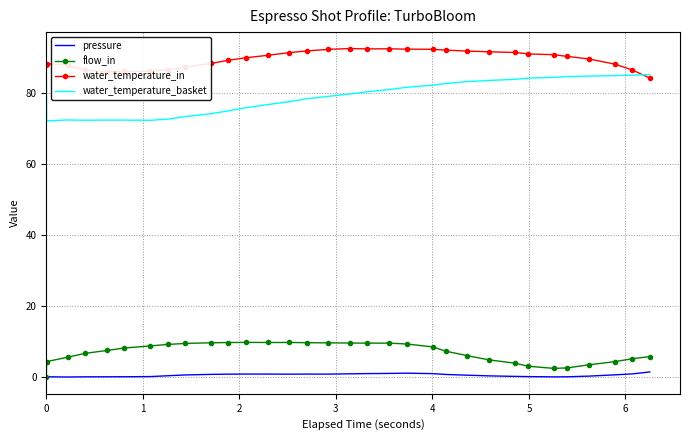

What is the greatest value displayed?

92.6